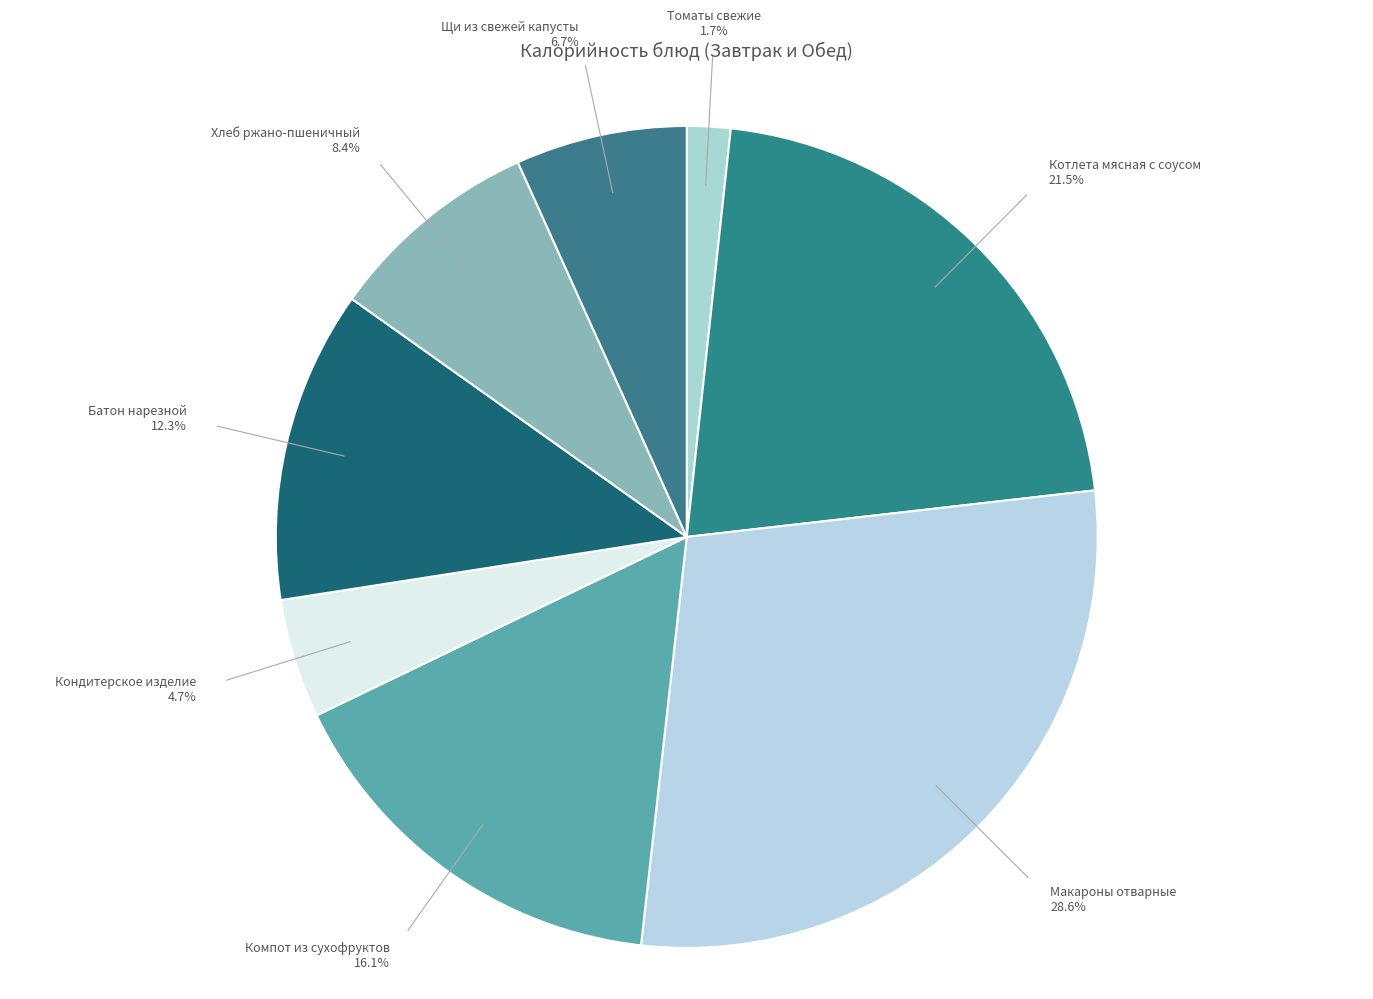

What is the largest slice in the pie chart?

Макароны отварные (завтрак)